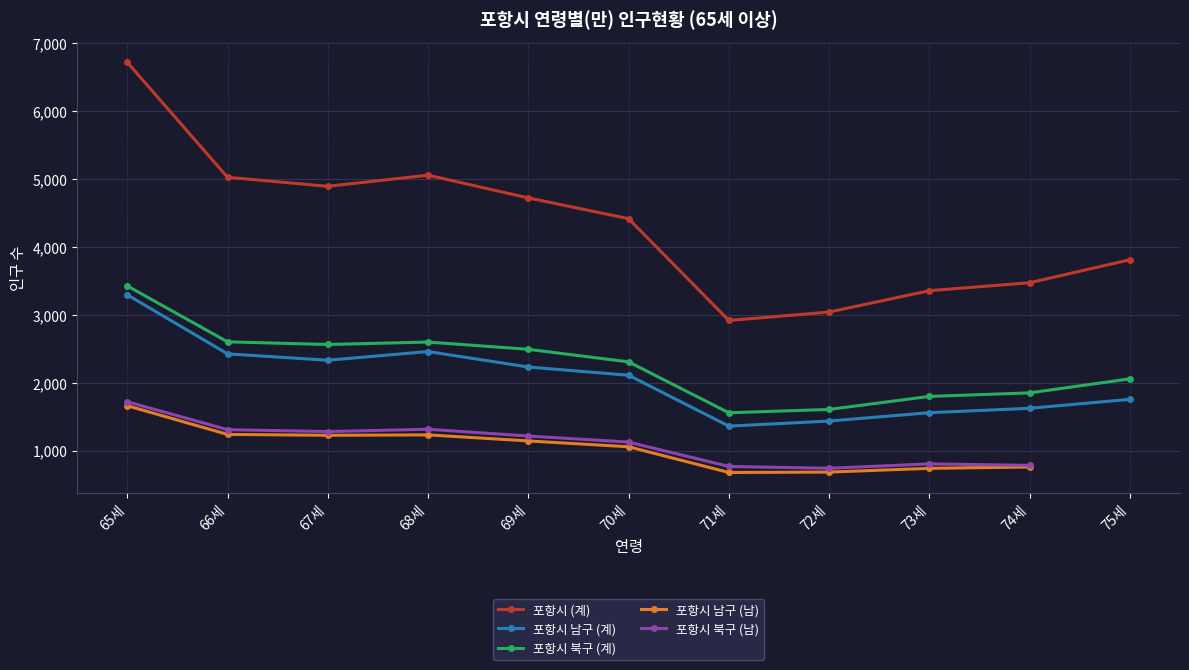

What value does the 포항시 남구 (남) series have at 72세?

683.0